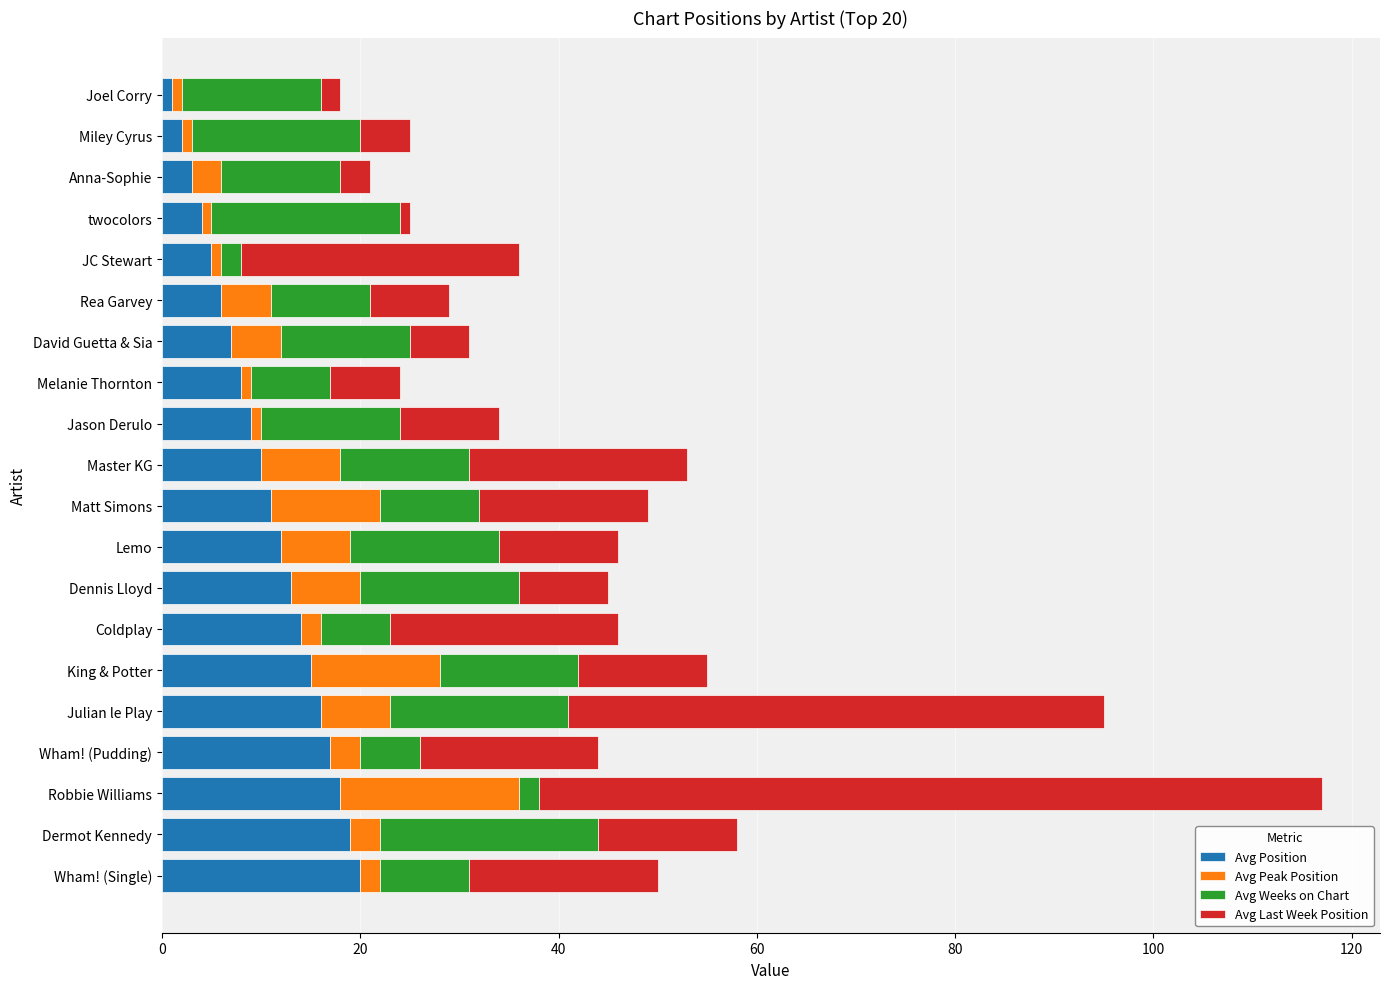

At which category is the sum across all series the highest?

Robbie Williams